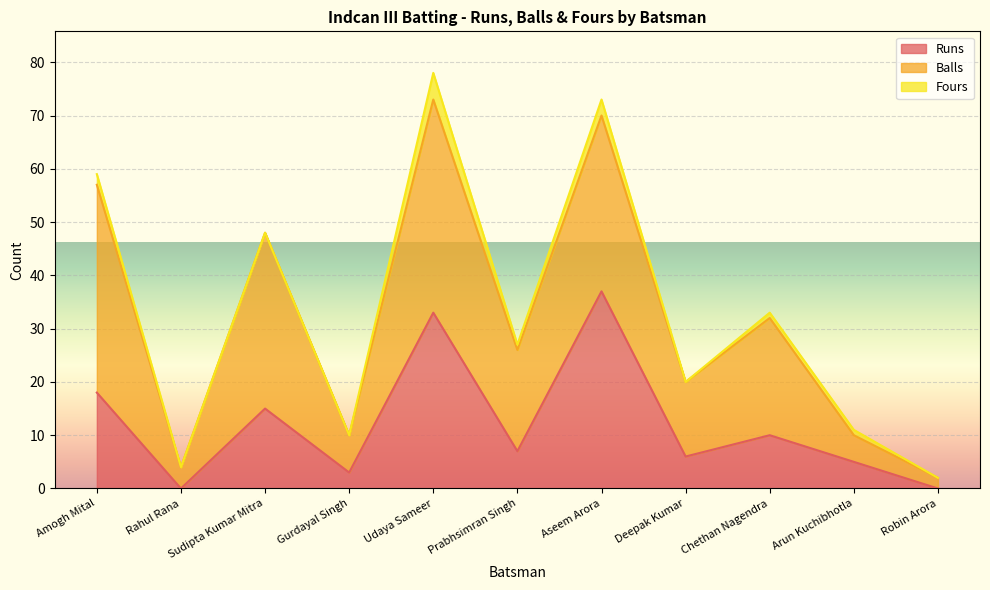

What is the label of the 1st point from the right?

Robin Arora